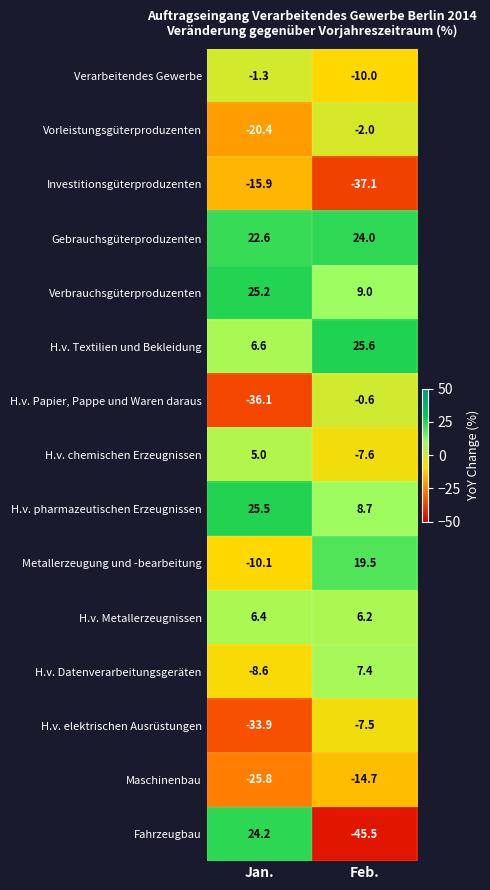

Which series has the largest total across all categories?

Gebrauchsgüterproduzenten